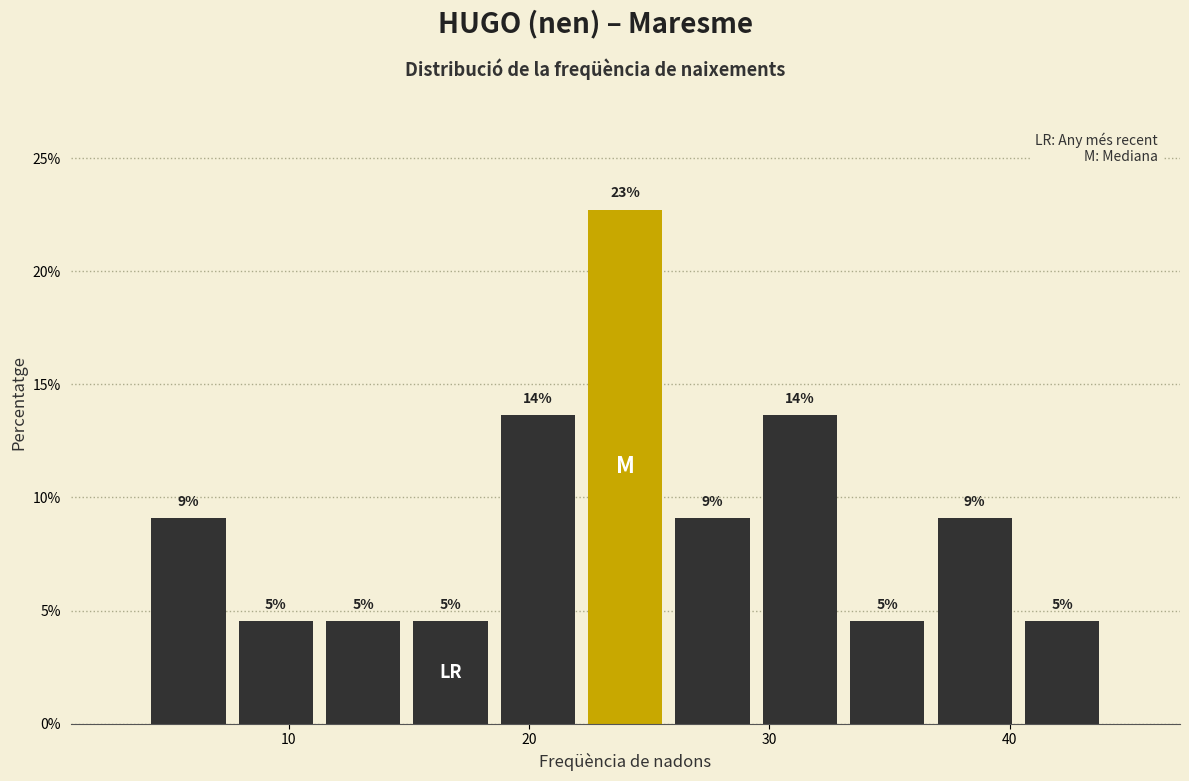

Around what value on the x-axis is the tallest bar? Give the approximate position of its centre, as read against the axis.

24